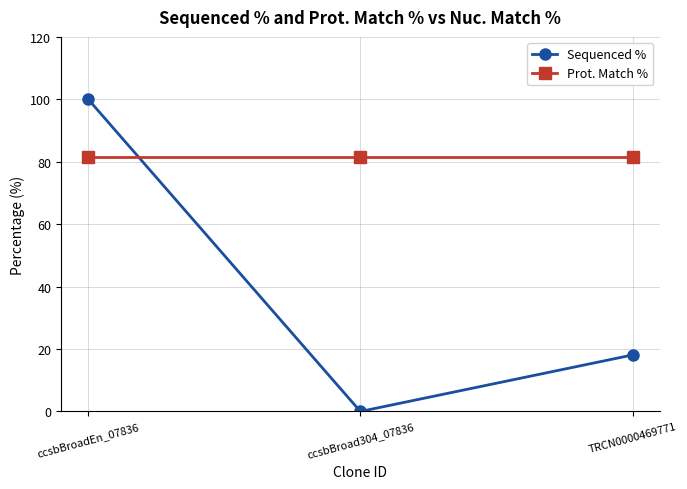

The value of Sequenced % at TRCN0000469771 is 9.6. True or false?

False